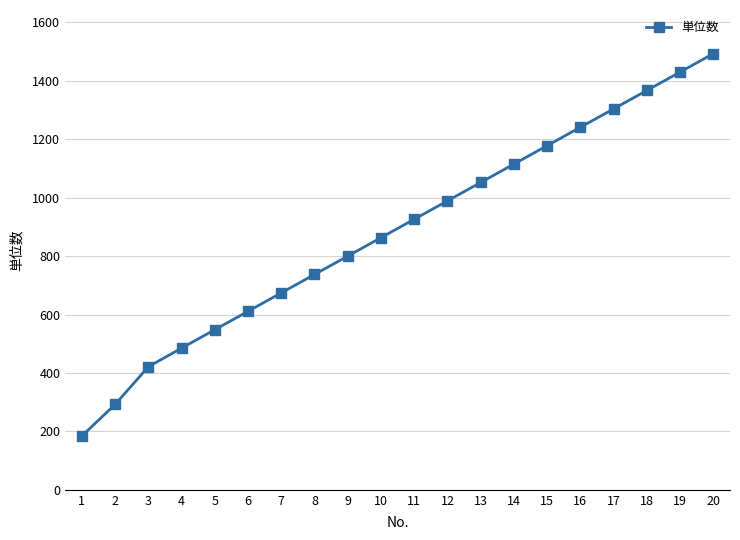

What is the maximum value shown in the chart?

1493